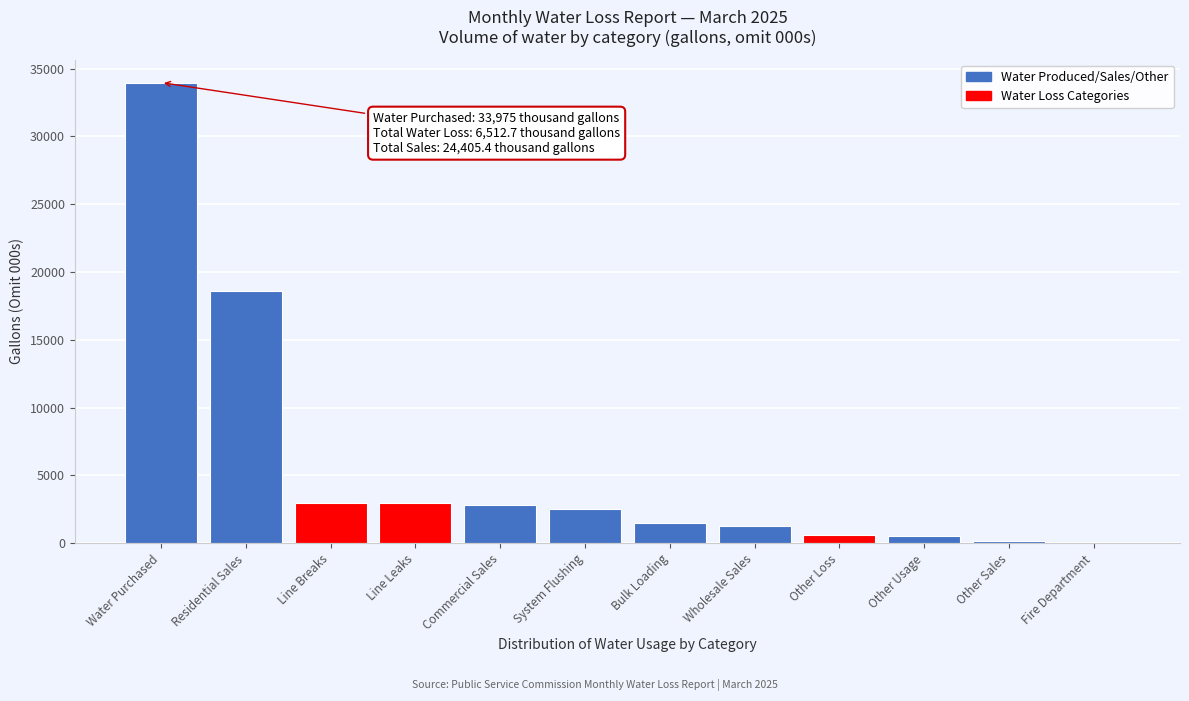

Which category has the highest value across all series?

Water Purchased